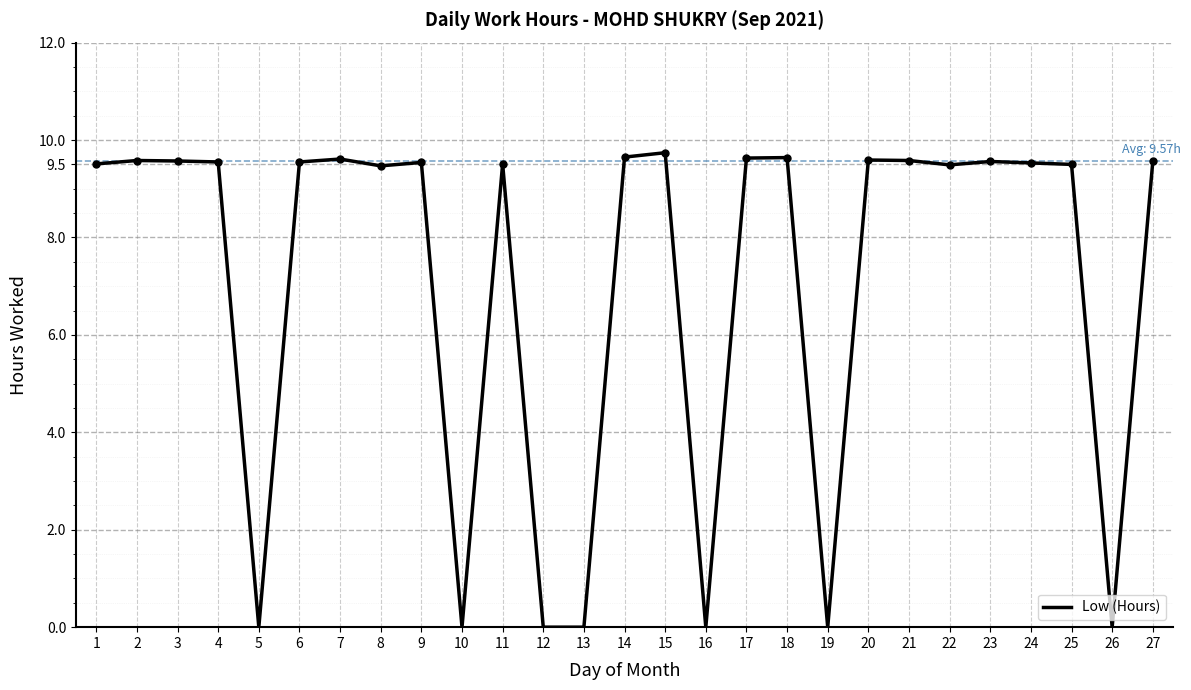

What is the difference between the maximum and minimum values?

9.7